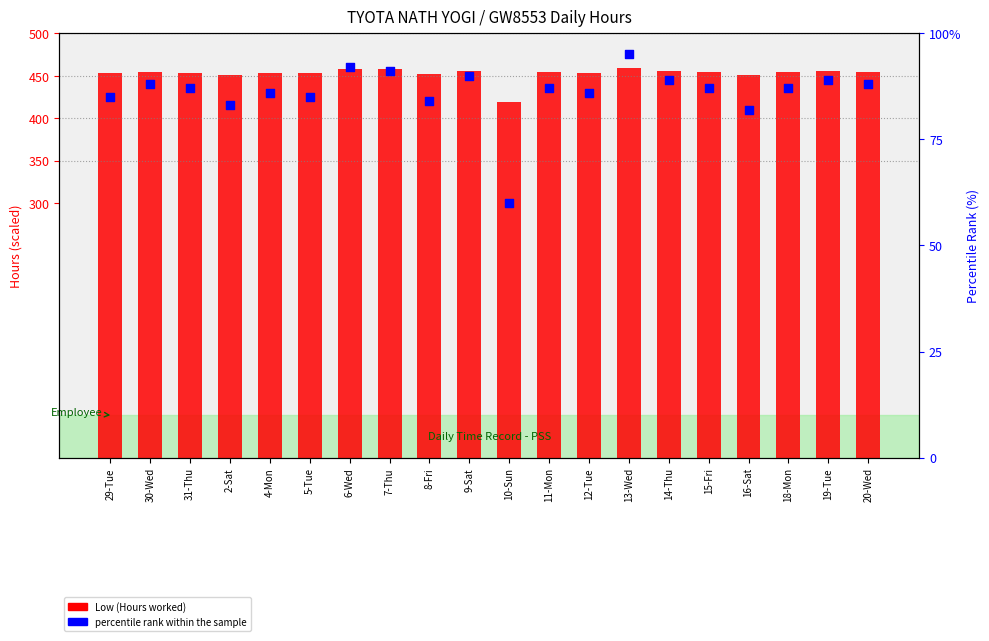

Is the value of Low (Hours) at 18-Mon greater than the value of percentile rank within the sample at 15-Fri?

Yes